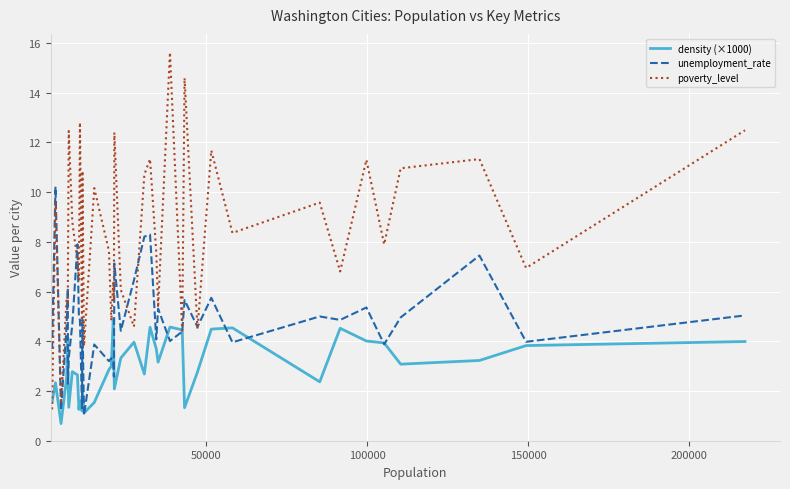

What is the sum of all unemployment_rate values?

190.1